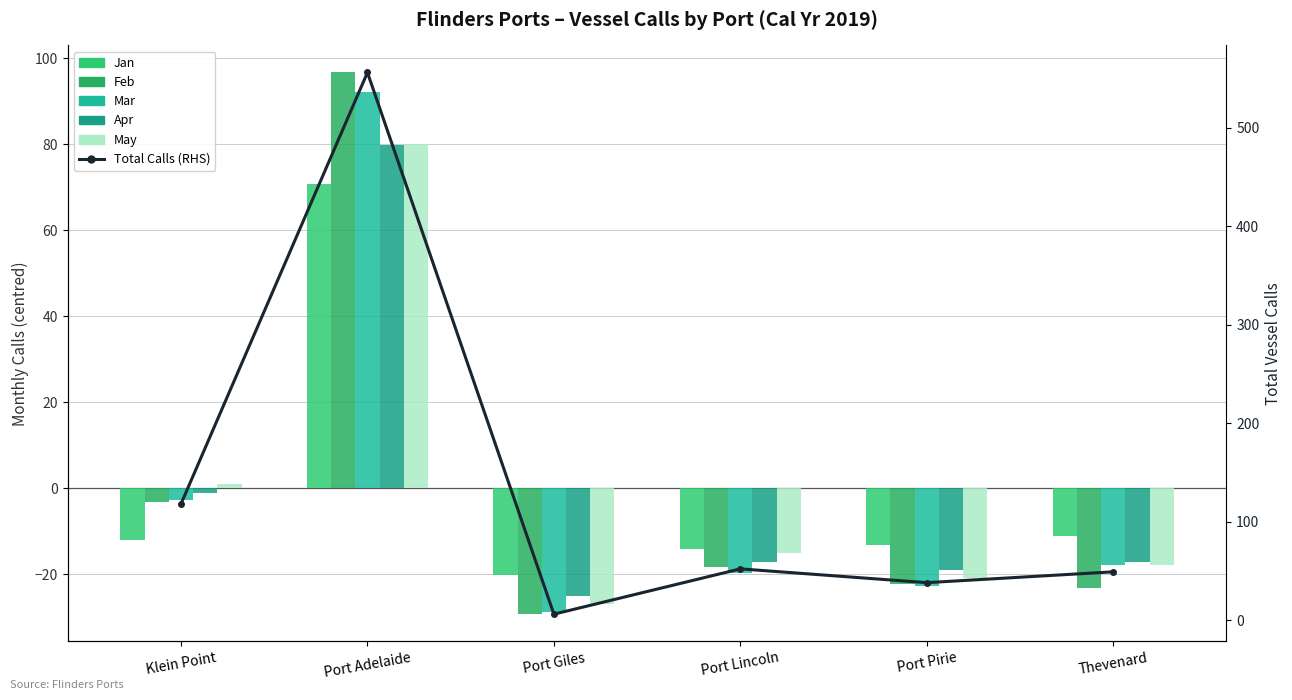

What position from the right is Port Adelaide?

5